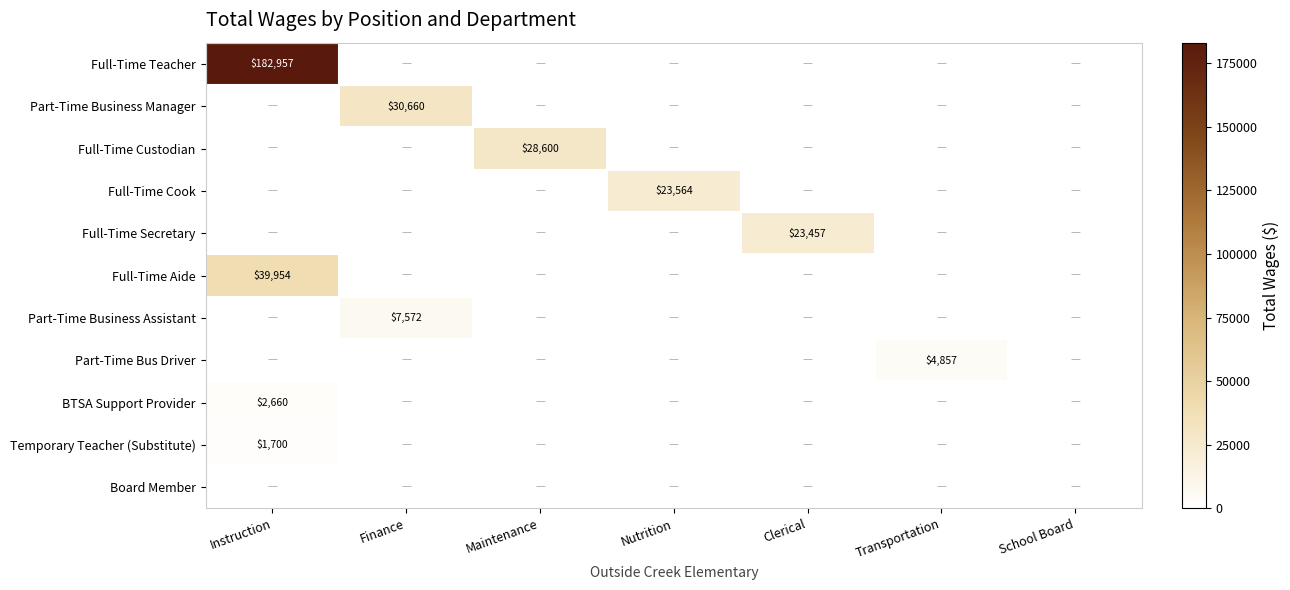

How many series are shown in this chart?

11